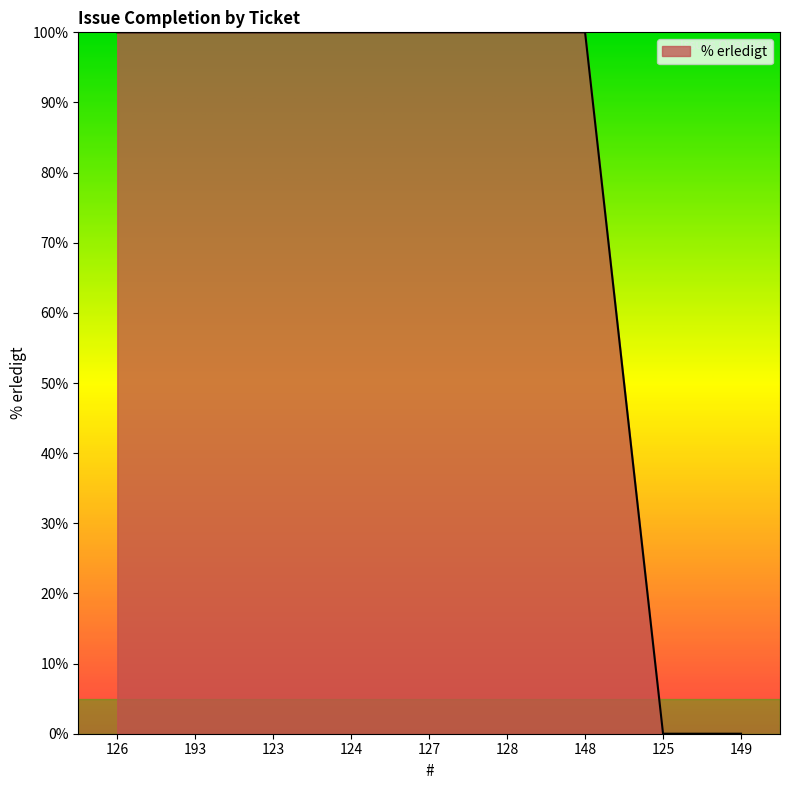

Reading left to right, what are all the values shown in this chart?

126=100	193=100	123=100	124=100	127=100	128=100	148=100	125=0	149=0